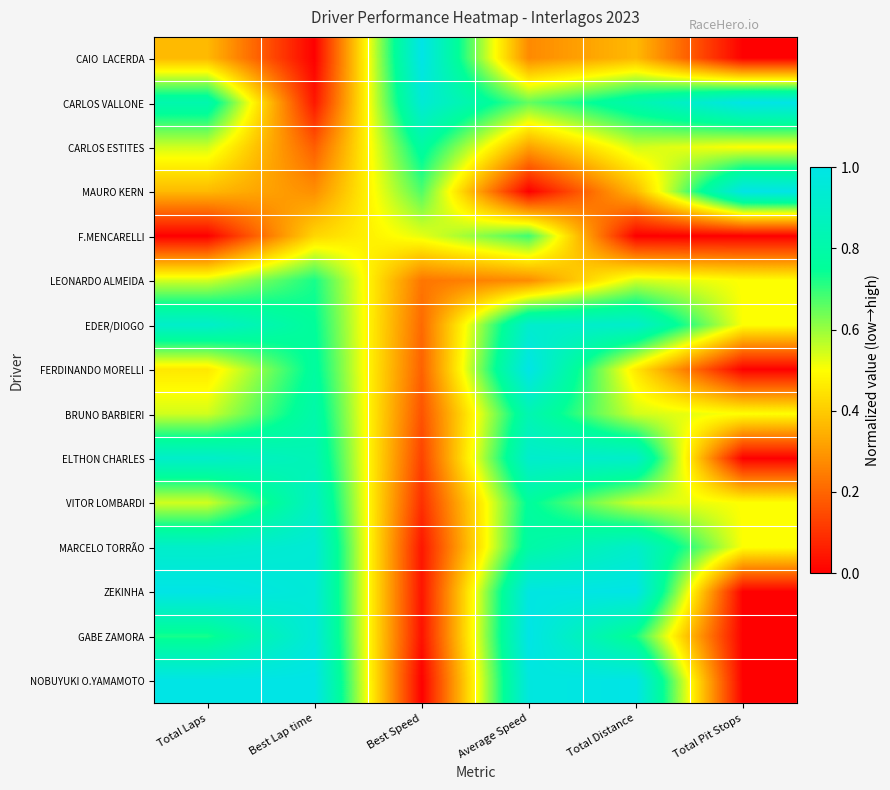

What is the total value across all series at Best Speed?

5.1